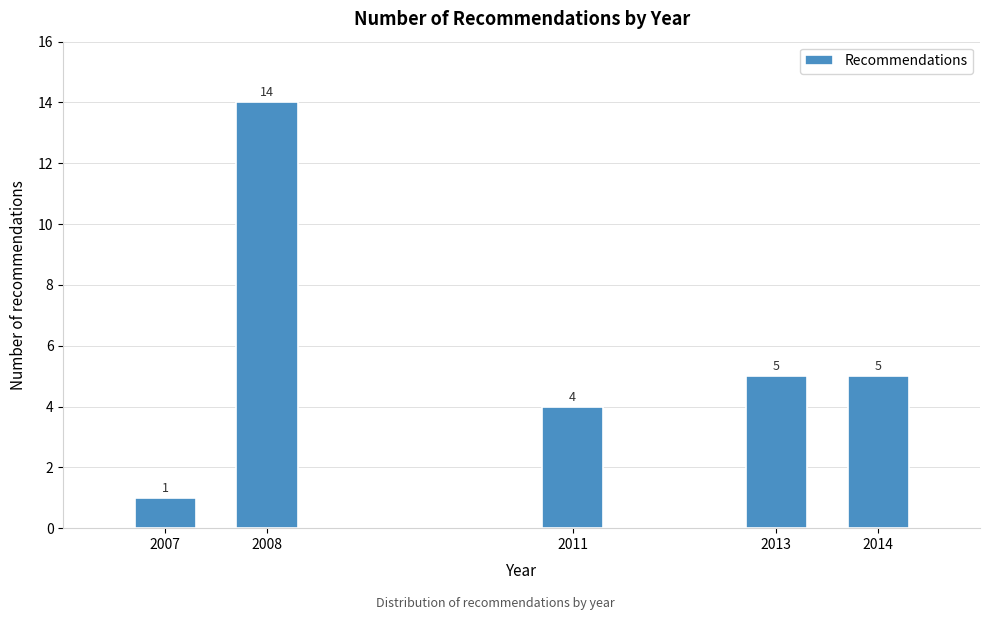

Reading left to right, what are all the values shown in this chart?

2007=1	2008=14	2011=4	2013=5	2014=5